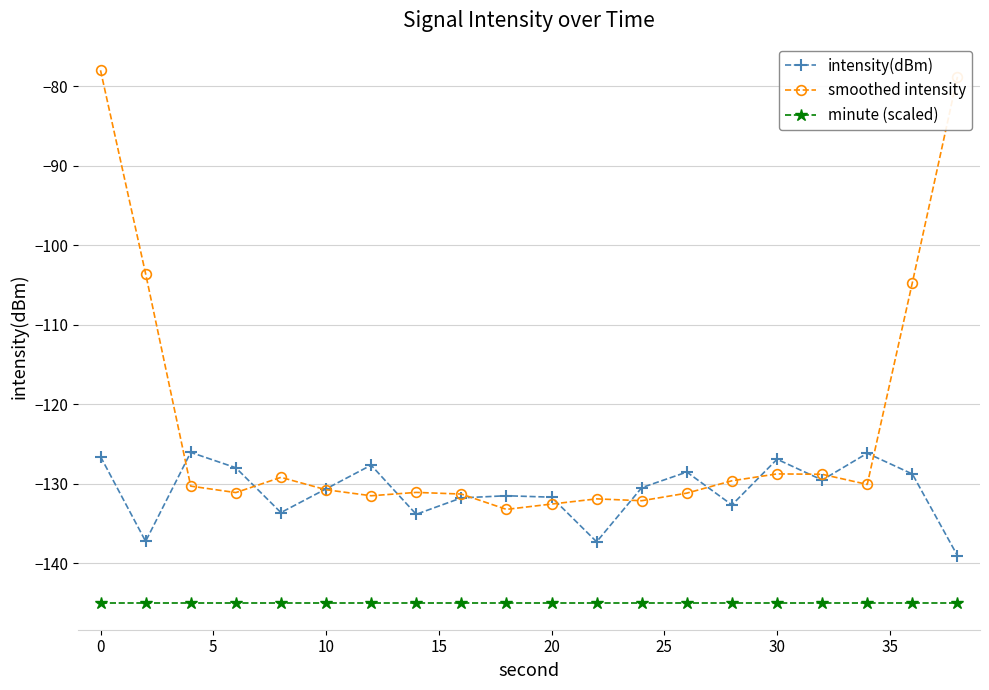

Which series has the largest total across all categories?

smoothed intensity